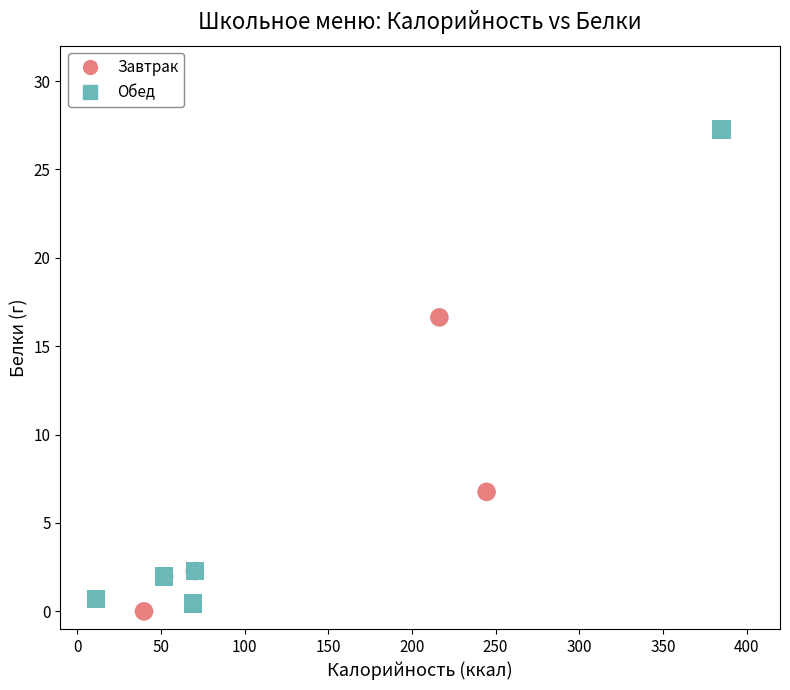

Which series has the widest spread of Y values?

Обед